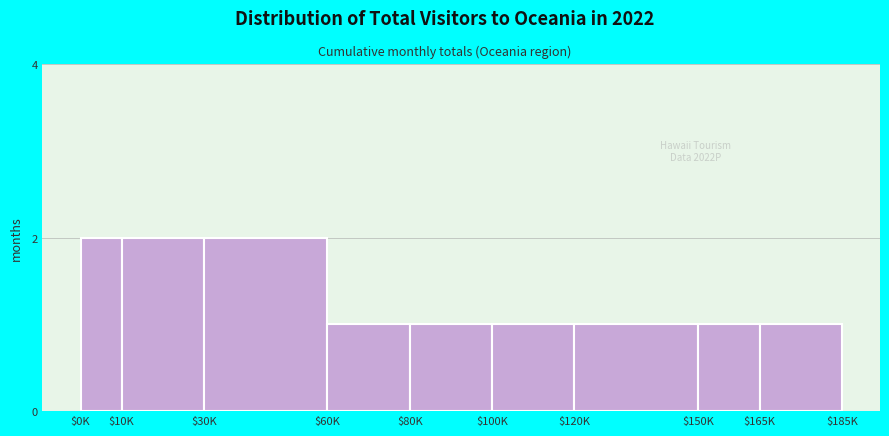

Reading right to left, what are all the values shown in this chart?

1	1	1	1	1	1	2	2	2